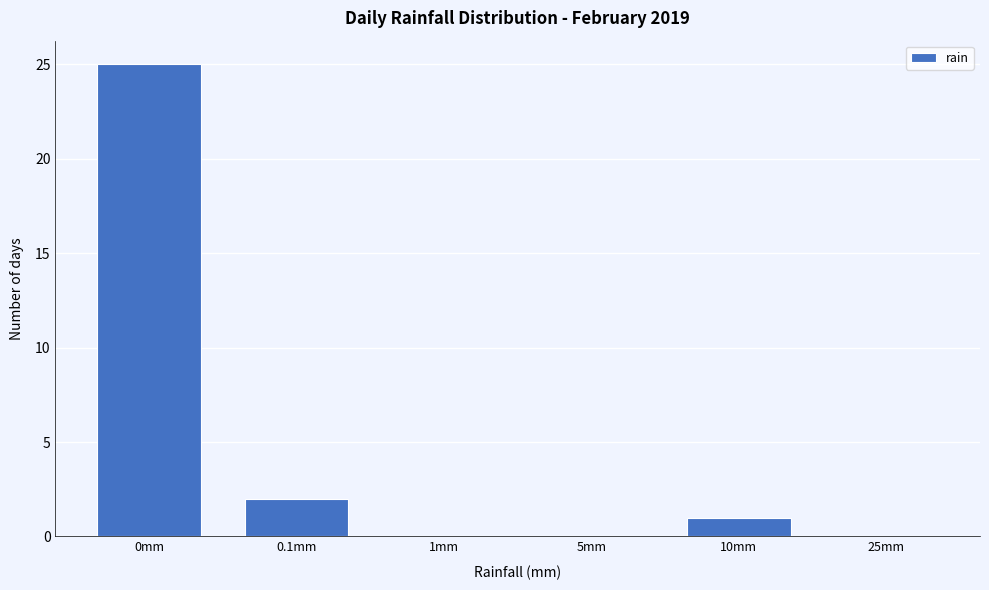

Reading left to right, what are all the values shown in this chart?

0mm=25	0.1mm=2	1mm=0	5mm=0	10mm=1	25mm=0